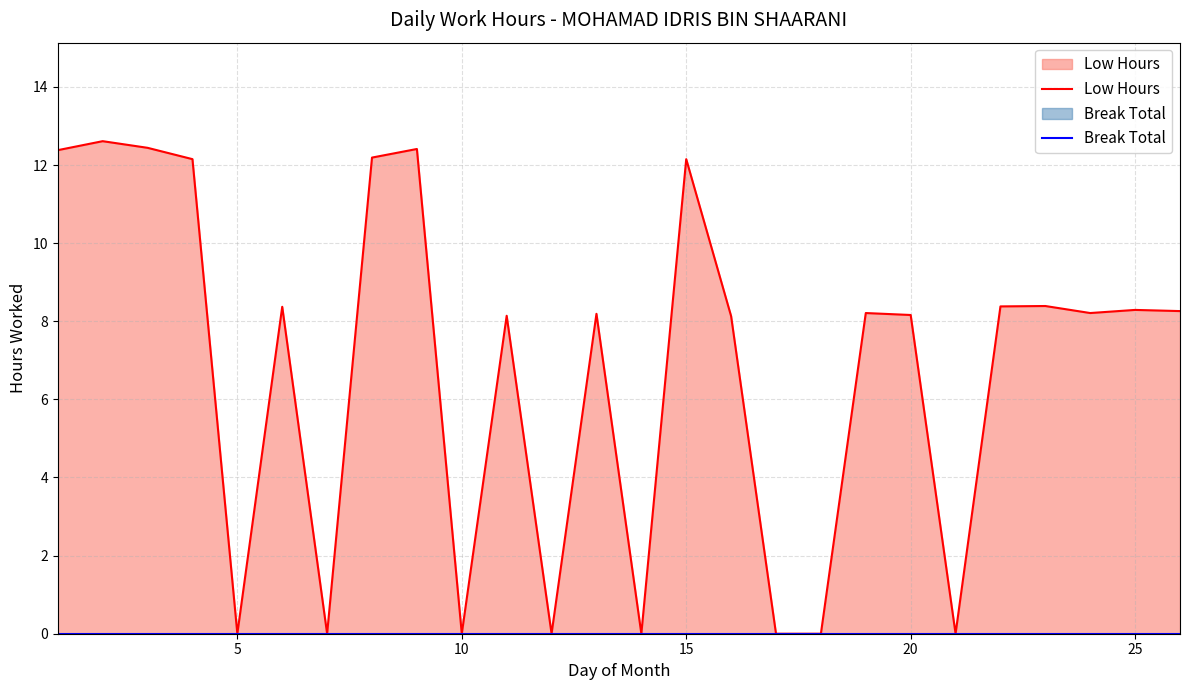

Which series has the largest total across all categories?

Low Hours